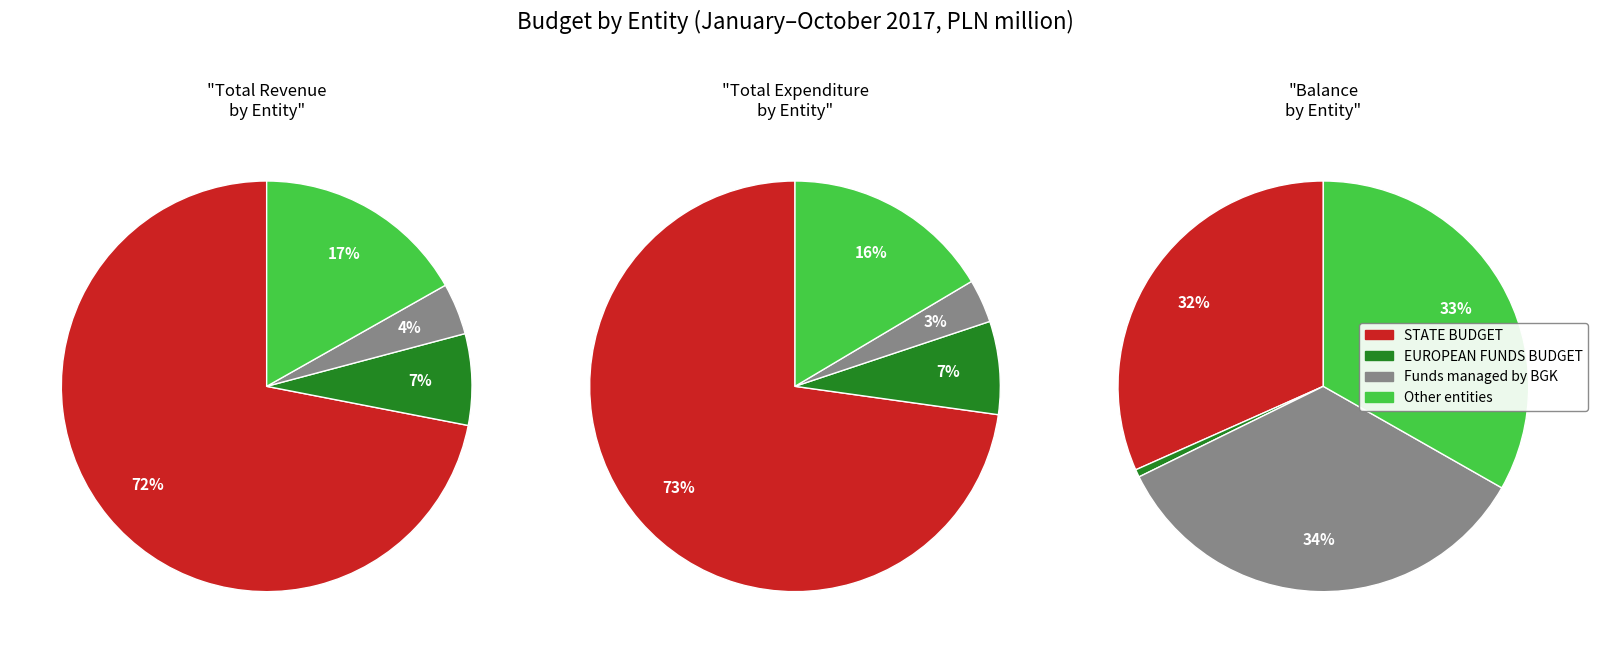

What is the smallest slice in the pie chart?

EUROPEAN FUNDS BUDGET